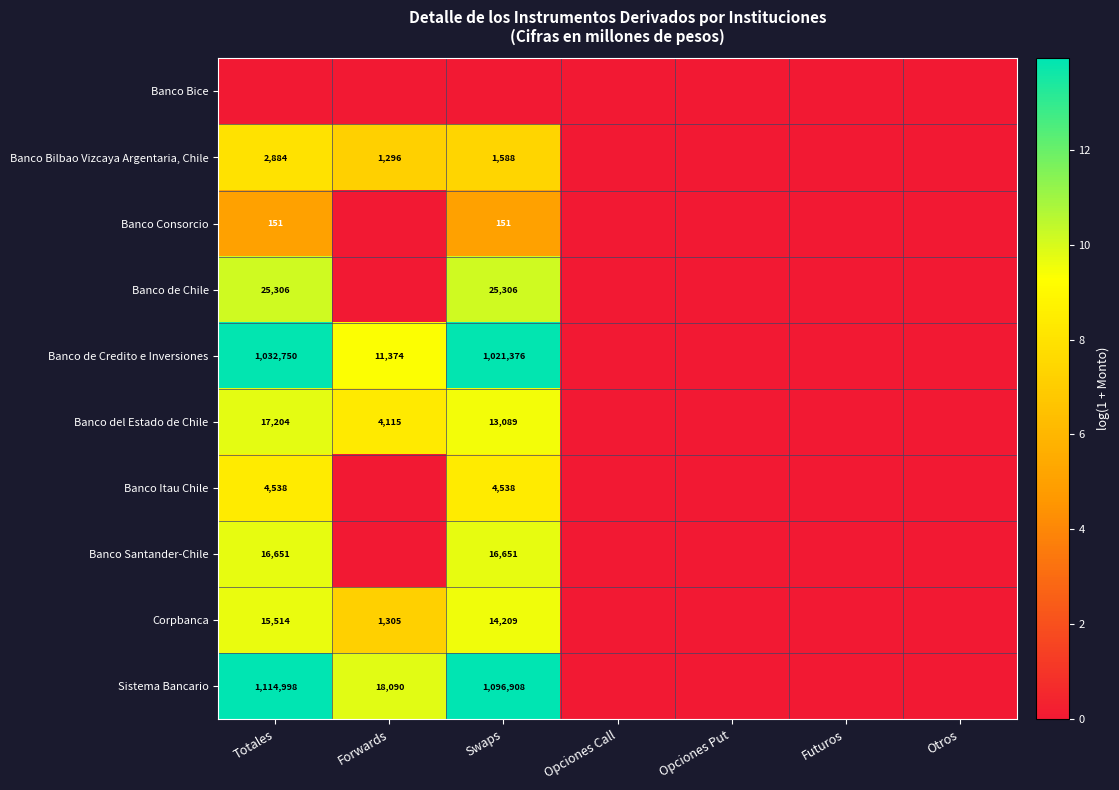

The Banco Itau Chile series shows 1507 at Swaps. True or false?

False